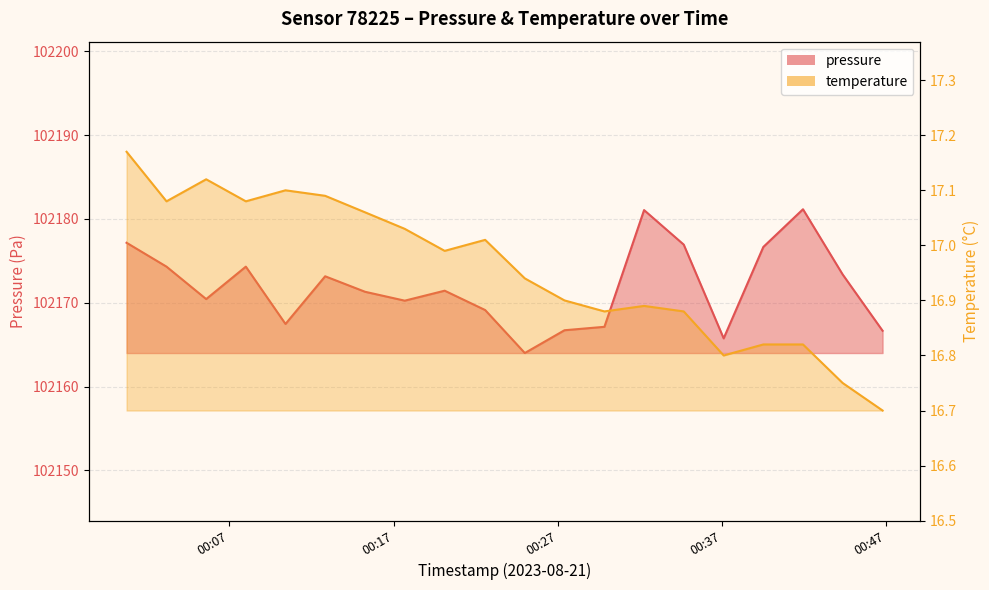

Does the chart have visible grid lines?

Yes